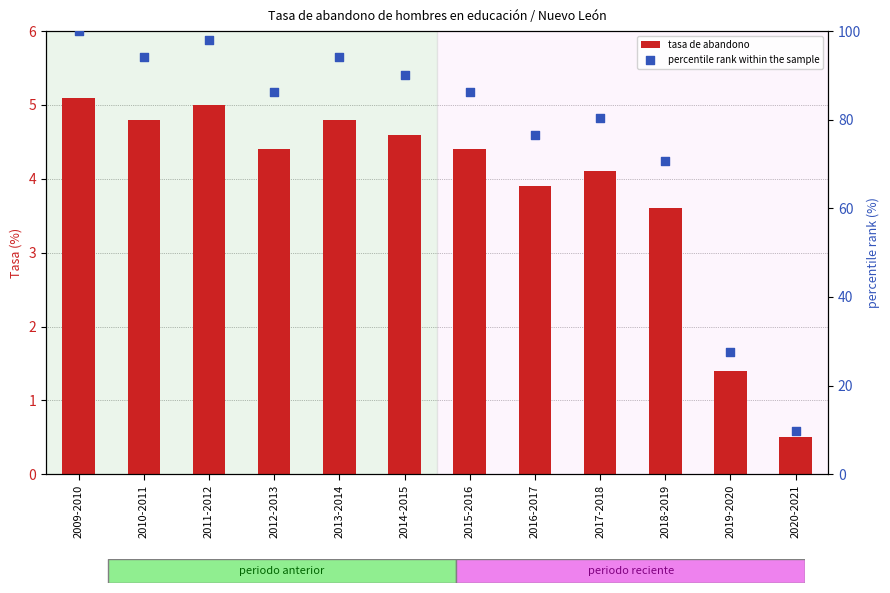

Which series reaches the minimum Y coordinate?

tasa de abandono